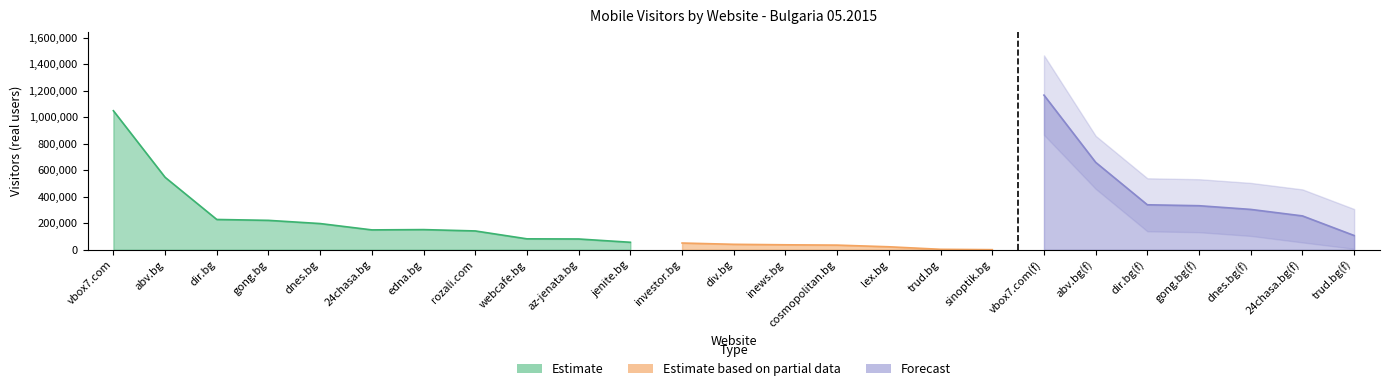

Where does the Mobile Visitors series first go above 82450?

vbox7.com